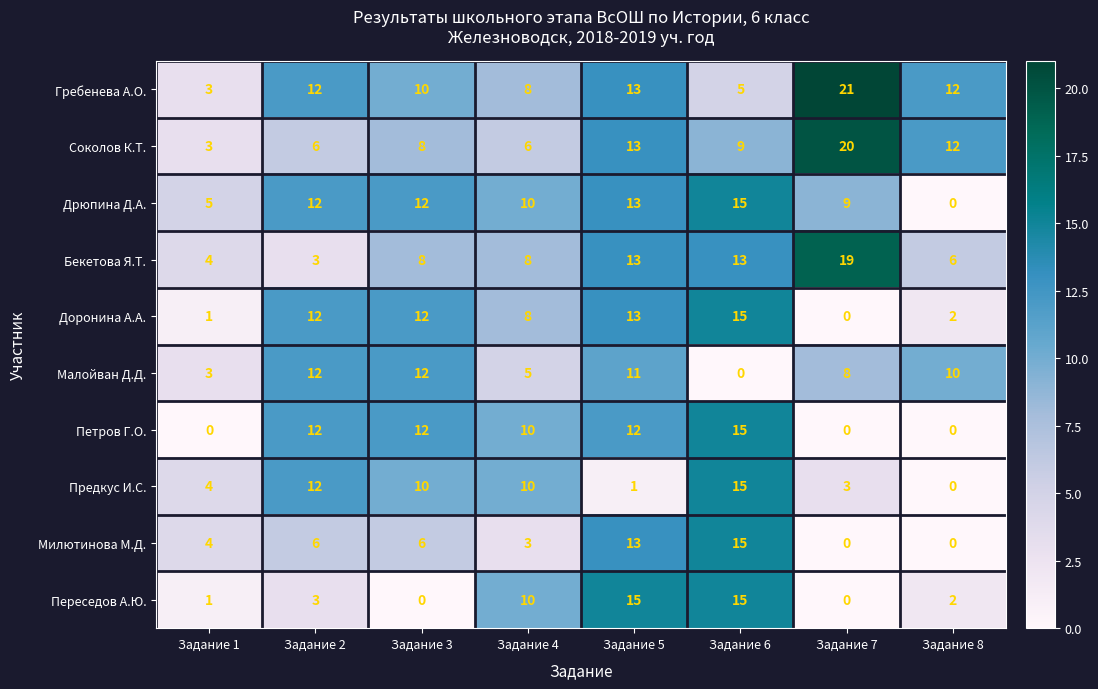

Is it true that Дрюпина Д.А. equals 16 at Задание 2?

False